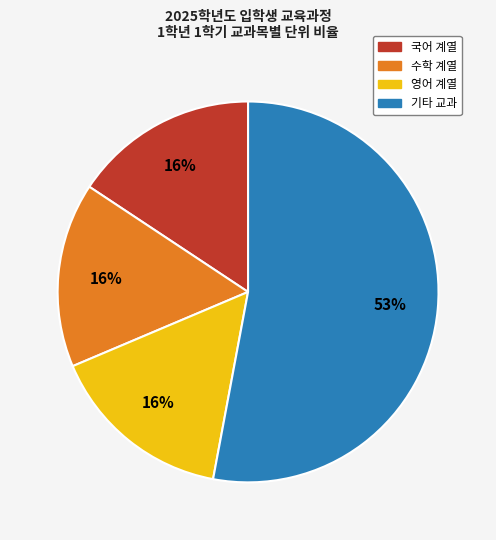

Is there any slice that represents more than half of the pie?

Yes